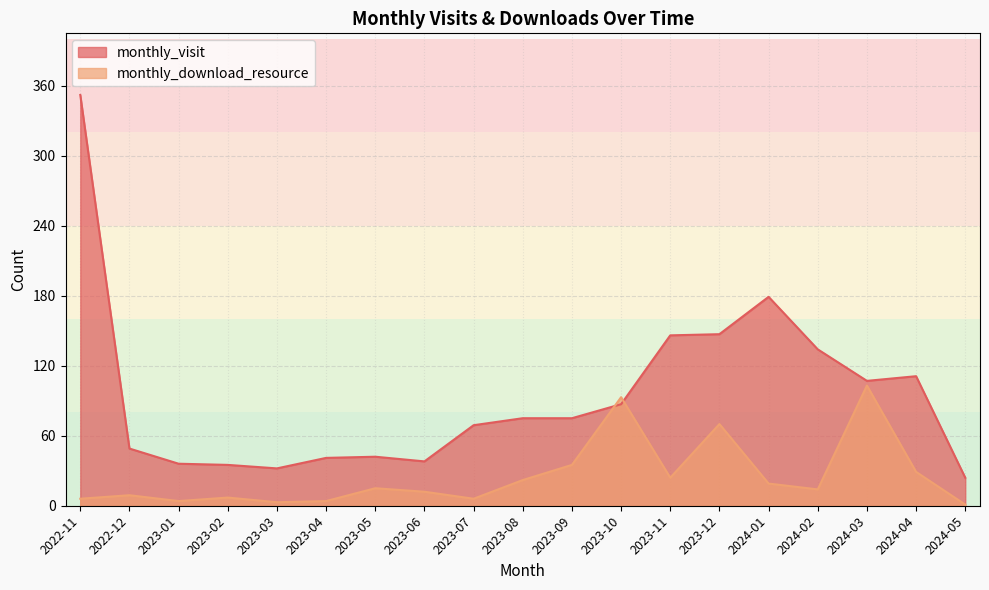

Reading left to right, what are all the values shown in this chart?

monthly_visit: 2022-11=352	2022-12=49	2023-01=36	2023-02=35	2023-03=32	2023-04=41	2023-05=42	2023-06=38	2023-07=69	2023-08=75	2023-09=75	2023-10=87	2023-11=146	2023-12=147	2024-01=179	2024-02=134	2024-03=107	2024-04=111	2024-05=24
monthly_download_resource: 2022-11=6	2022-12=9	2023-01=4	2023-02=7	2023-03=3	2023-04=4	2023-05=15	2023-06=12	2023-07=6	2023-08=22	2023-09=35	2023-10=93	2023-11=24	2023-12=70	2024-01=19	2024-02=14	2024-03=103	2024-04=29	2024-05=1